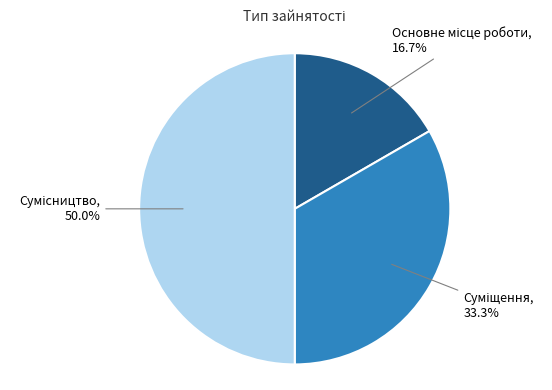

To the nearest percent, what is the difference between the largest and smallest slice percentages?

33%